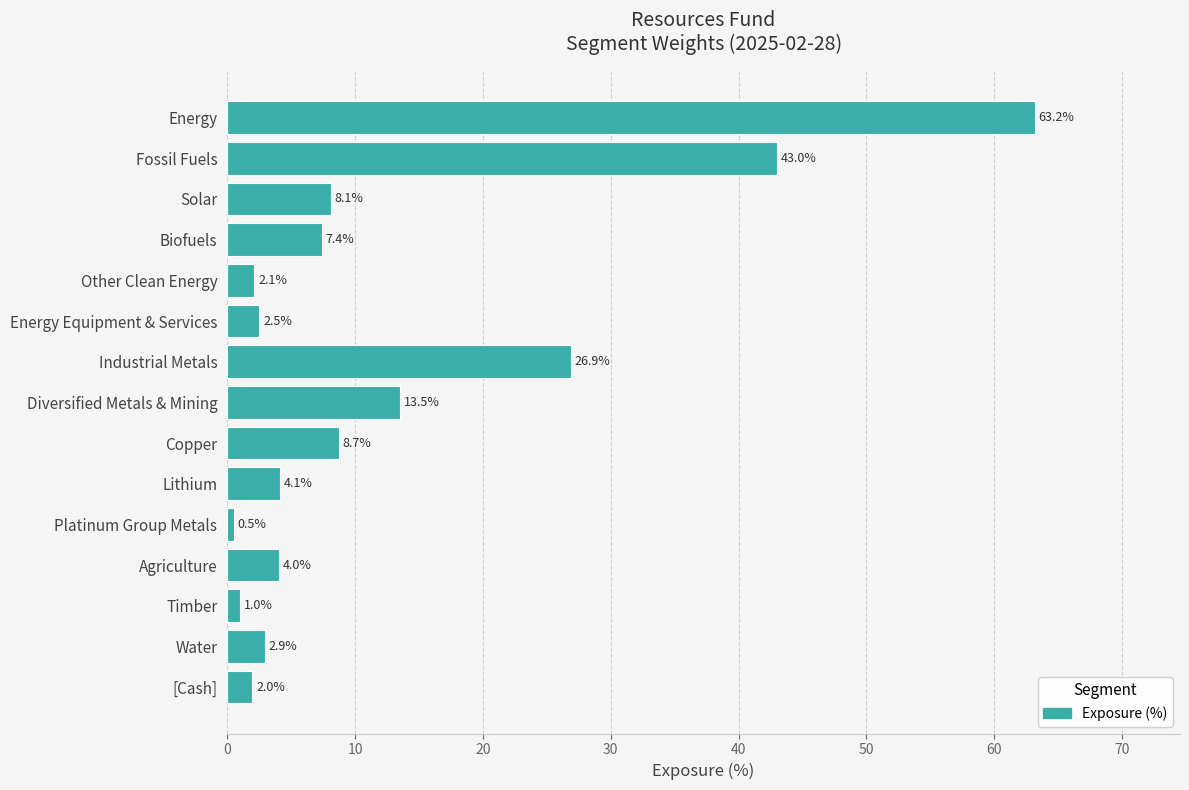

What is the value of the 12th bar from the top?

4.0